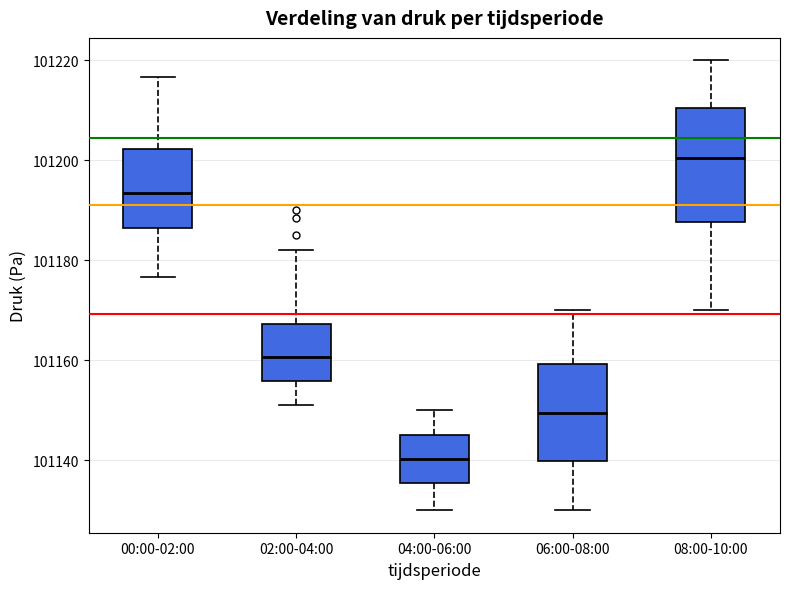

Reading left to right, read every box against the y-axis: the position of its median line, the range the box covers, and the ends of its whiskers. The values are not printed on the chart, so give them approximately, as read against the axis.

00:00-02:00: median 101194, box 101186 to 101202, whiskers 101176 to 101216
02:00-04:00: median 101160, box 101156 to 101168, whiskers 101152 to 101182
04:00-06:00: median 101140, box 101136 to 101146, whiskers 101130 to 101150
06:00-08:00: median 101150, box 101140 to 101160, whiskers 101130 to 101170
08:00-10:00: median 101200, box 101188 to 101210, whiskers 101170 to 101220